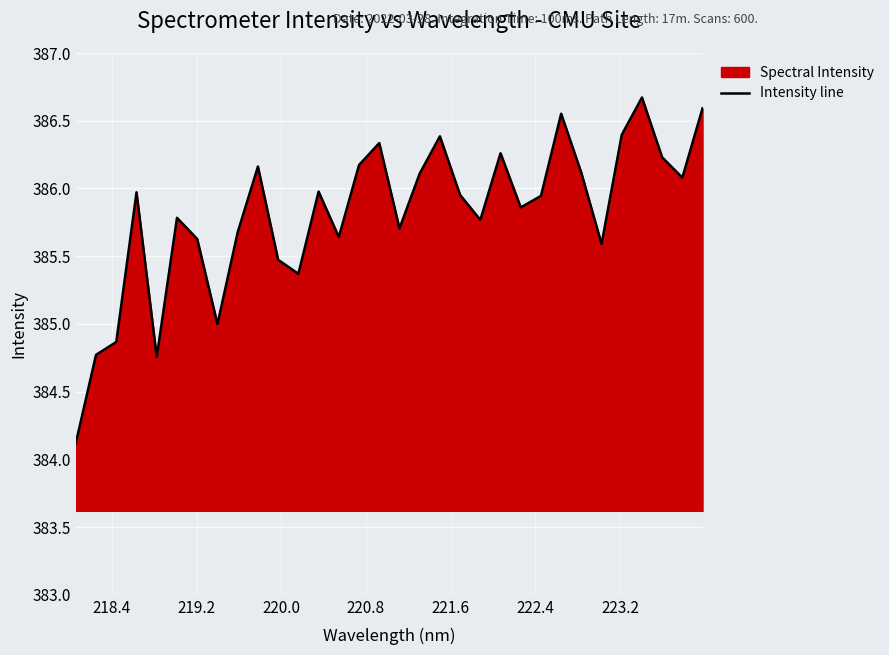

What is the maximum value shown in the chart?

386.7